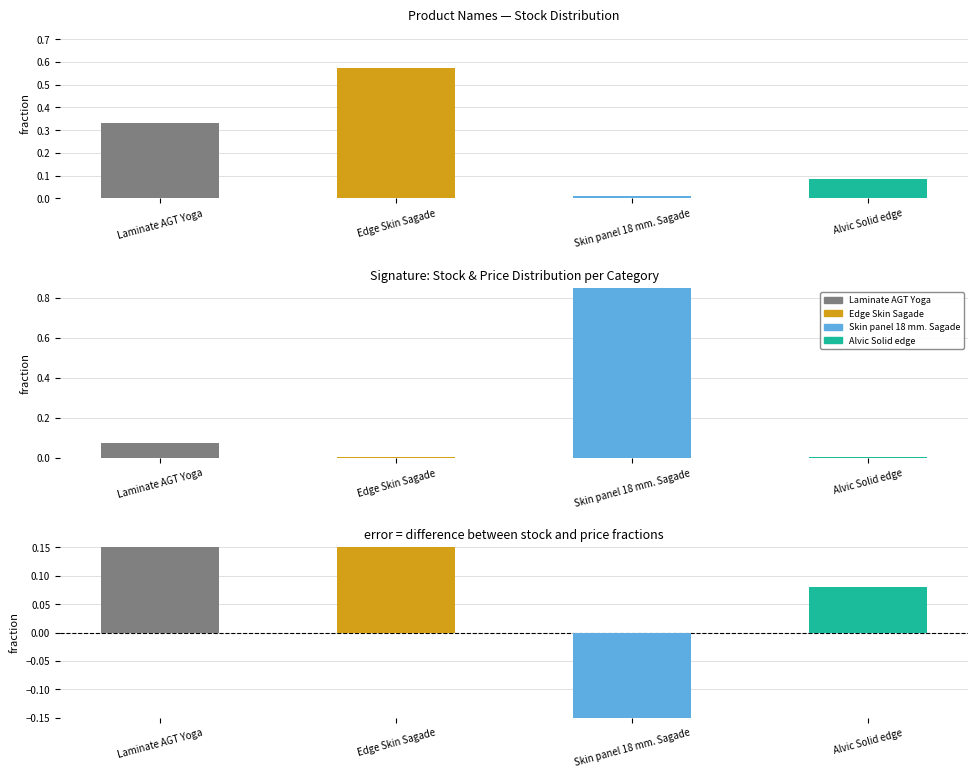

Reading left to right, list all the values displayed in this chart.

Total Stock Fraction: 0.3	0.6	0.0	0.1
Avg Price Fraction: 0.1	0.0	0.9	0.0
Stock - Price Fraction: 0.3	0.6	-0.9	0.1